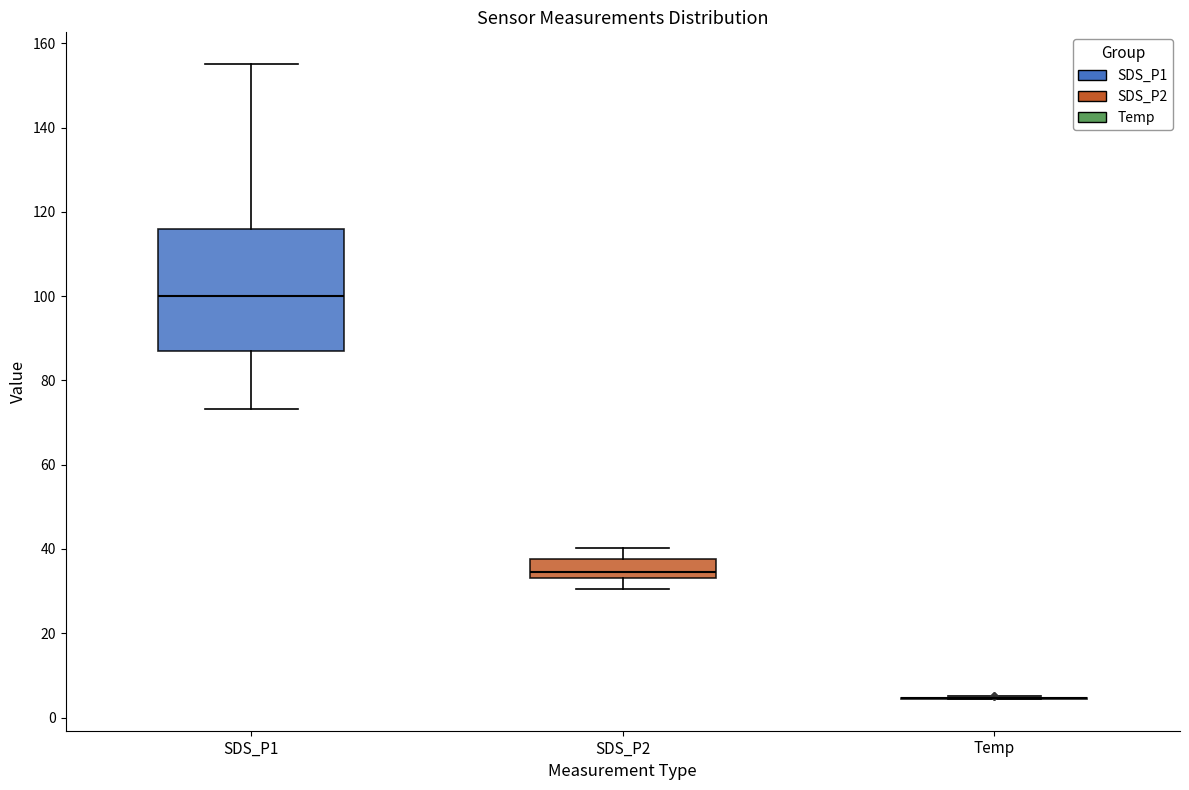

Which box is the tallest, from its lower edge to its upper edge?

SDS_P1